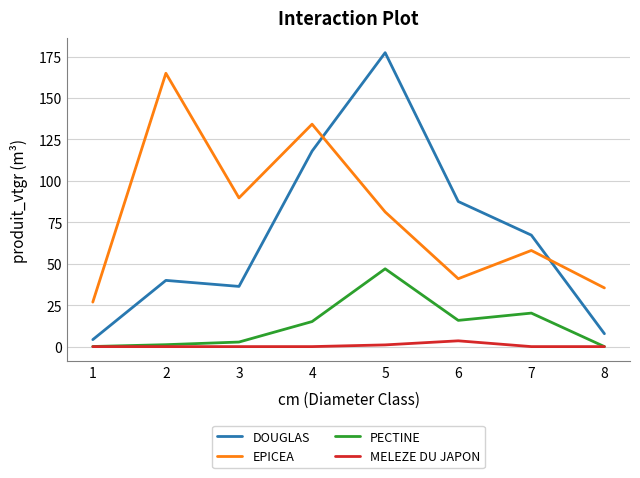

What is the difference between the maximum and minimum values in the DOUGLAS series?

173.1